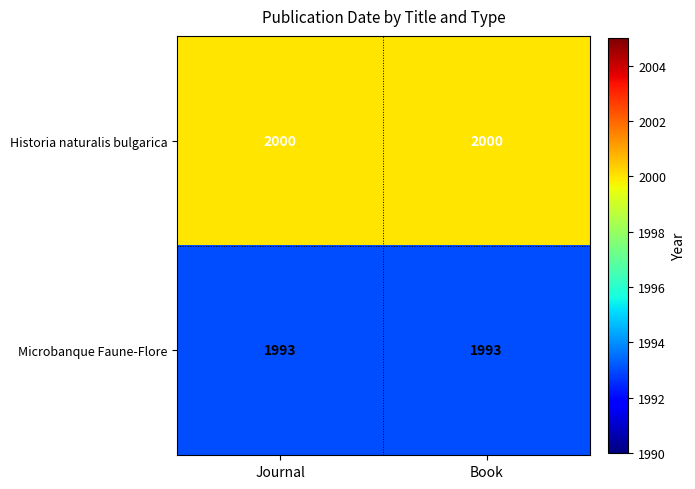

What is the difference between the highest and lowest values at Journal?

7